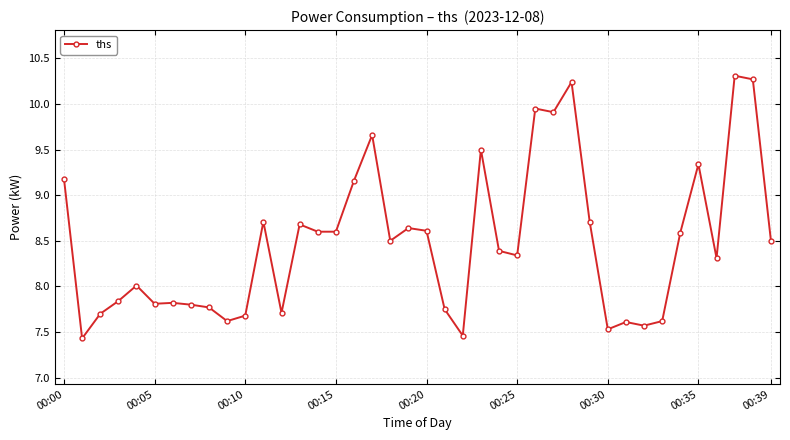

What is the sum of all values?

339.4